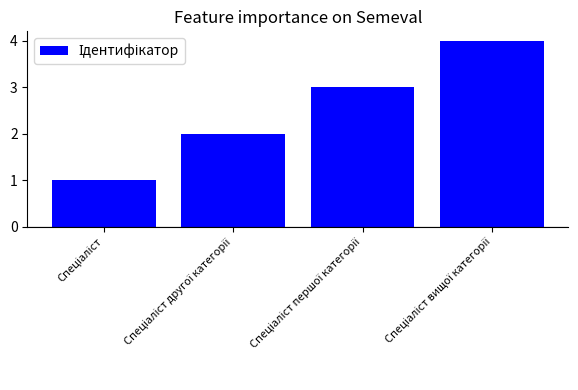

What is the maximum value shown in the chart?

4